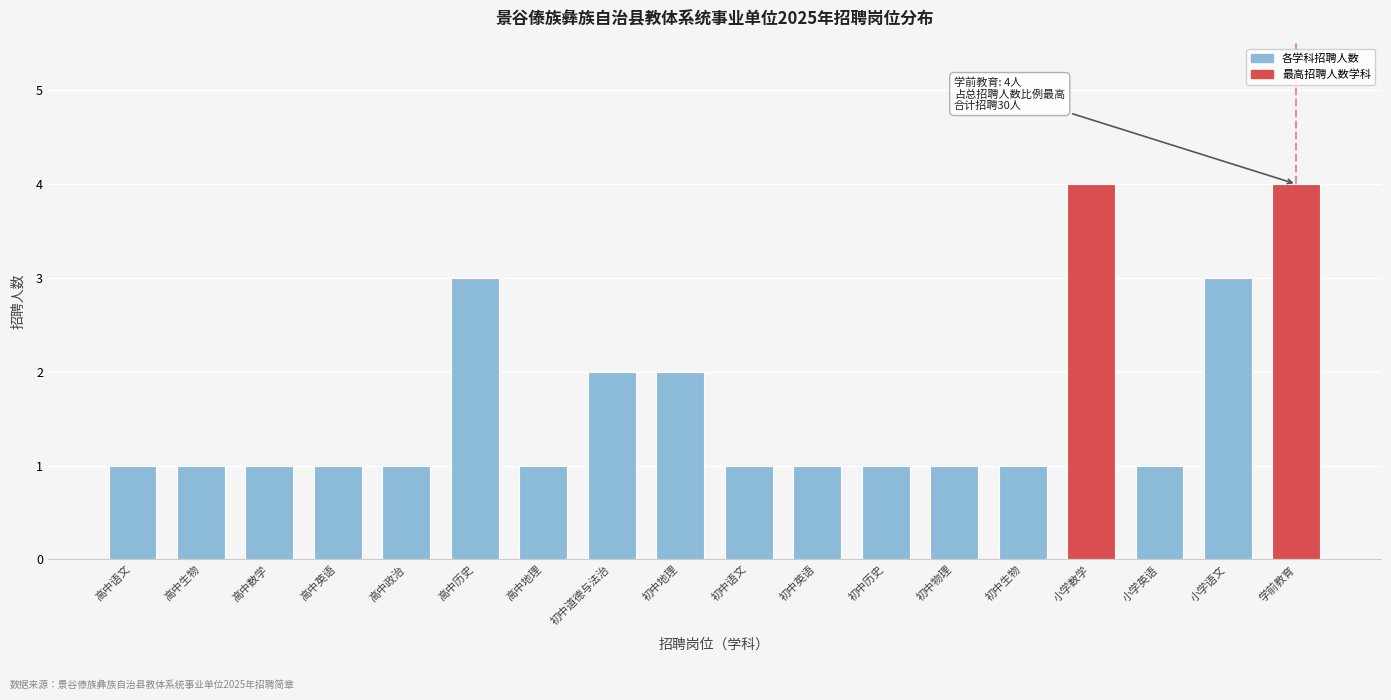

Reading left to right, list all the values displayed in this chart.

高中语文=1	高中生物=1	高中数学=1	高中英语=1	高中政治=1	高中历史=3	高中地理=1	初中道德与法治=2	初中地理=2	初中语文=1	初中英语=1	初中历史=1	初中物理=1	初中生物=1	小学数学=4	小学英语=1	小学语文=3	学前教育=4